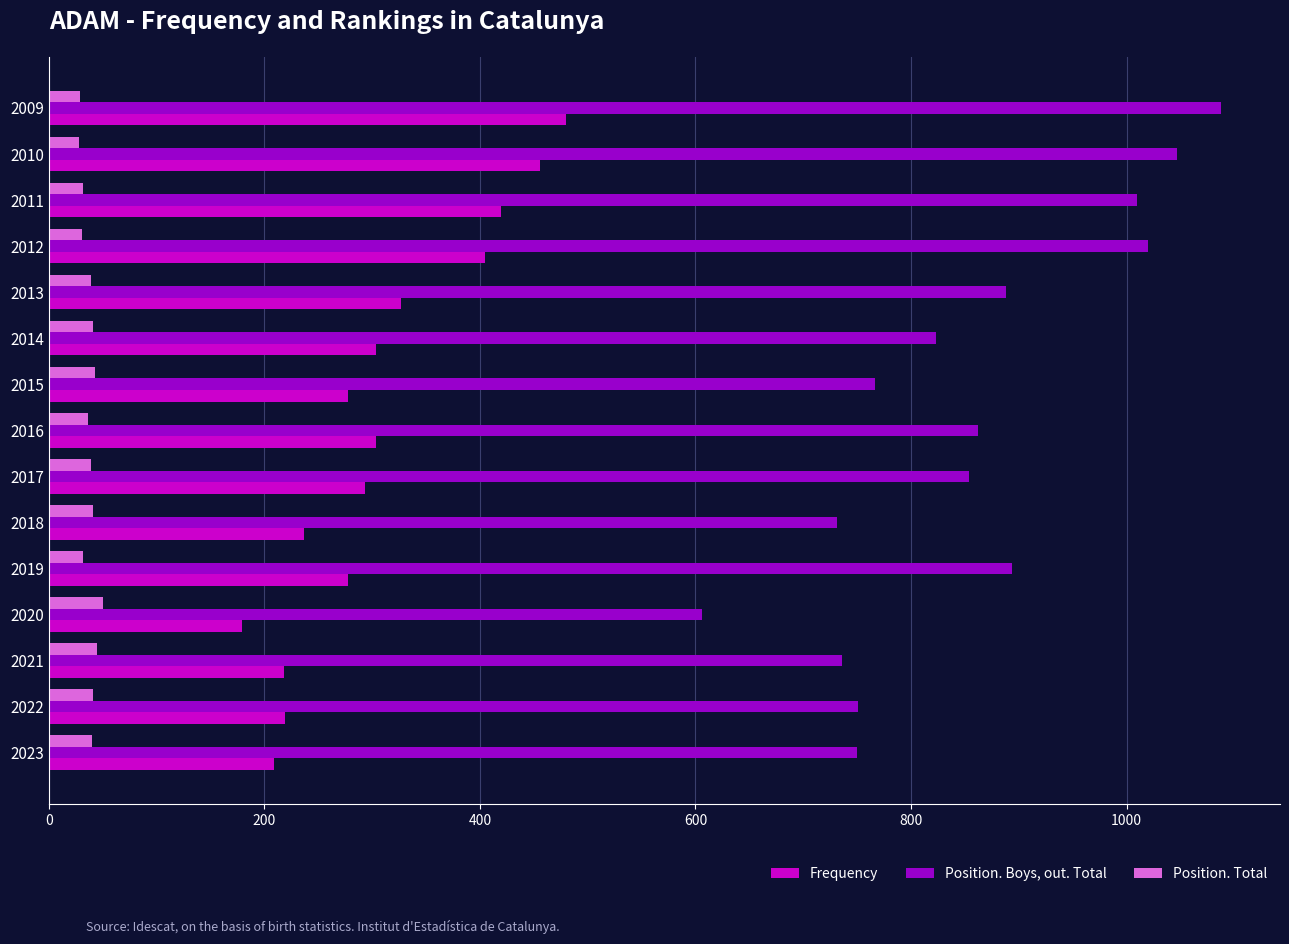

How many data points in Position. Boys, out. Total are less than 854?

7